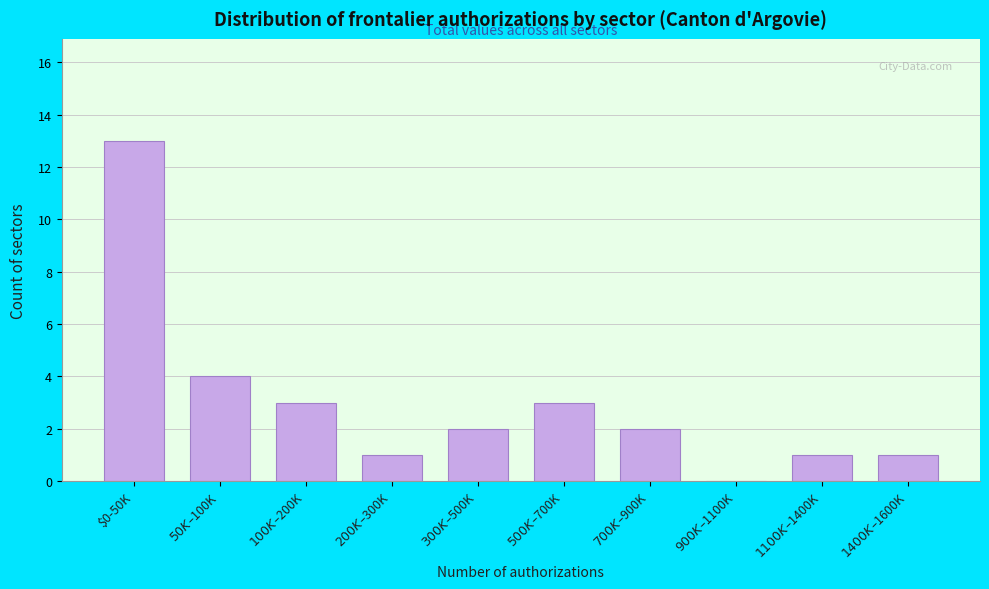

What is the maximum value shown in the chart?

13